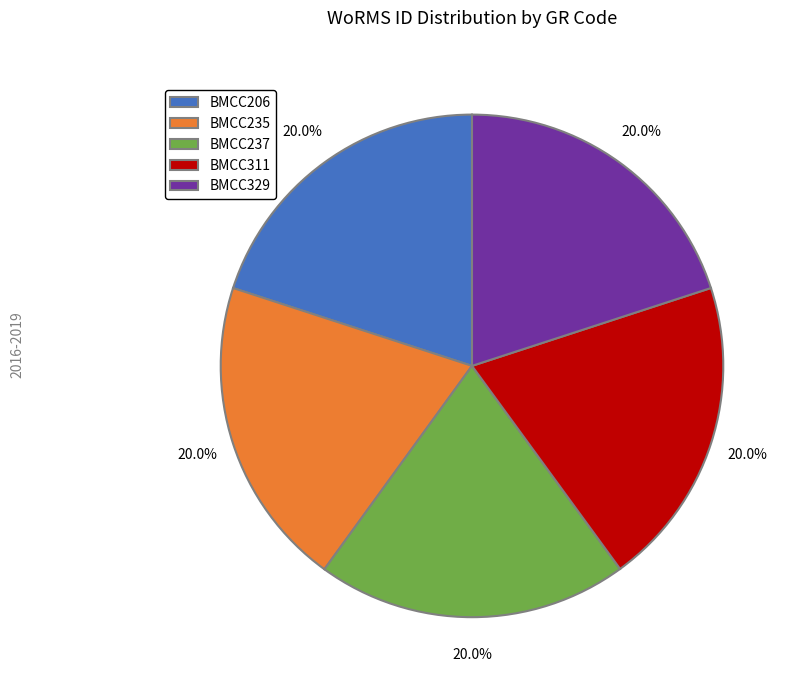

Does any single category account for the majority?

No